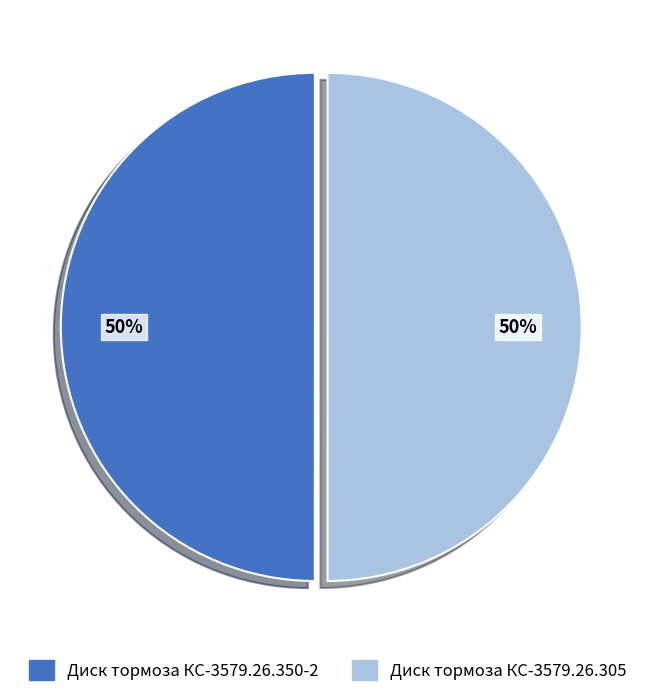

Is it true that Диск тормоза КС-3579.26.305 is 43% of the pie?

False